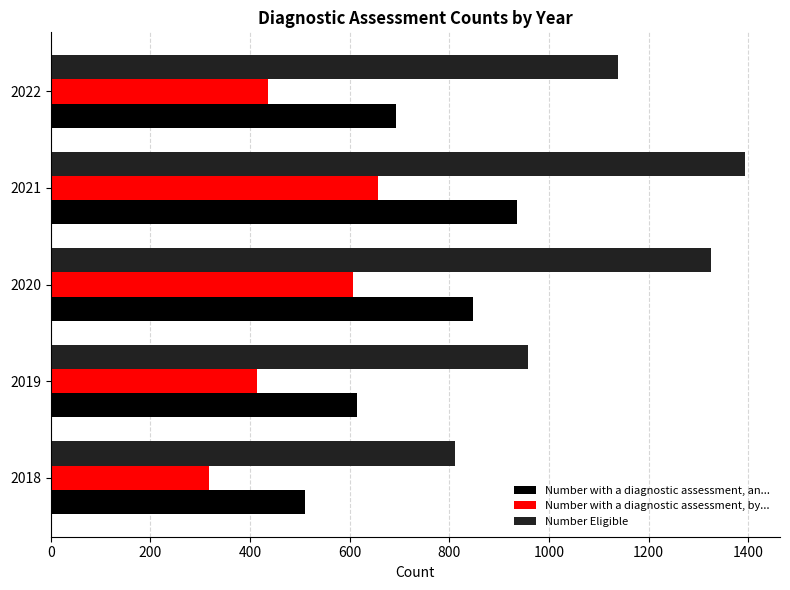

What is the average value of the Number Eligible series?

1125